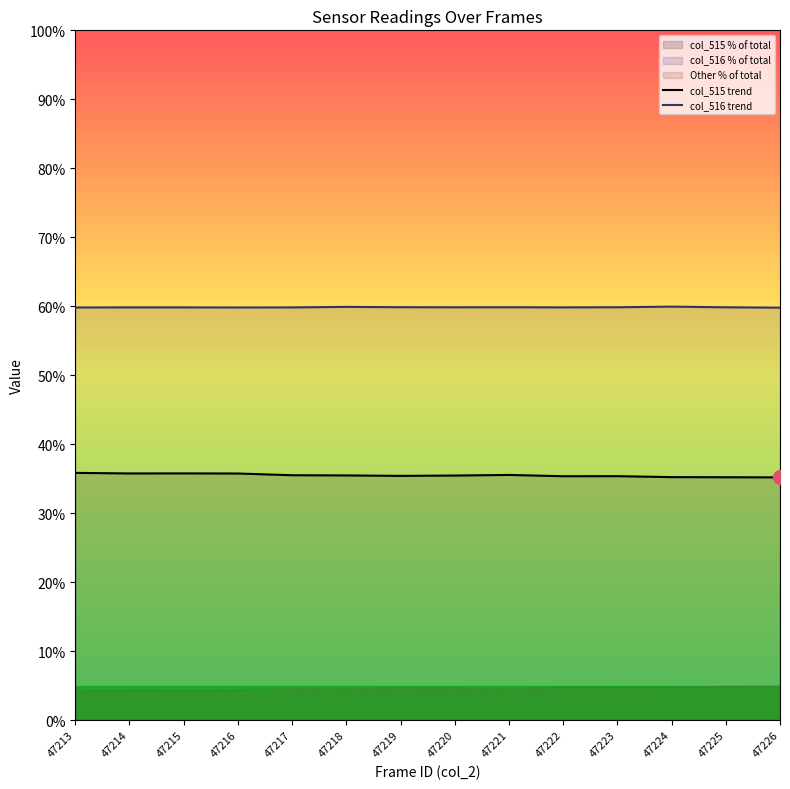

True or false: col_515 trend has more than 1 points higher than both neighbors.

True